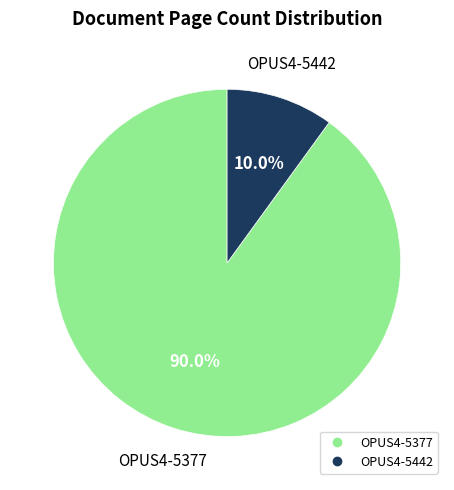

To the nearest percent, what is the difference between the OPUS4-5442 and OPUS4-5377 slice percentages?

80%